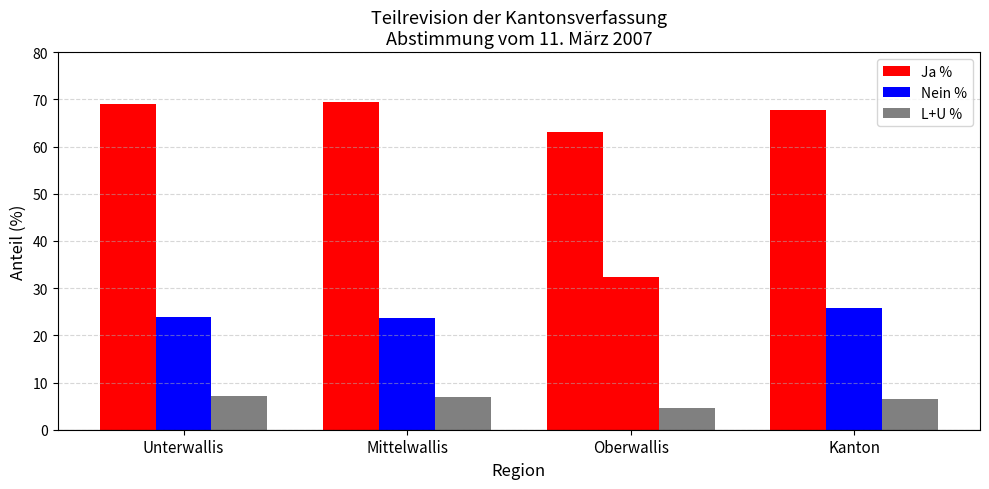

Does the chart contain any negative values?

No